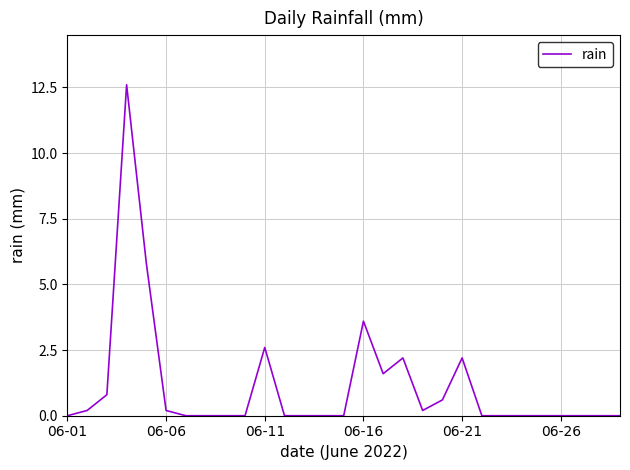

What is the difference between the maximum and minimum values?

12.6